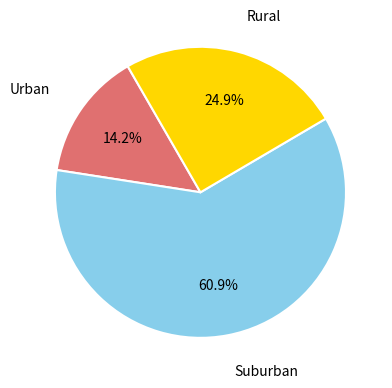

Is there a majority slice in this chart?

Yes